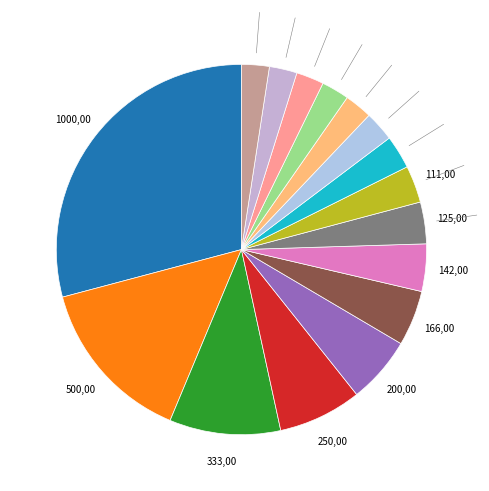

Is there any slice that represents more than half of the pie?

No